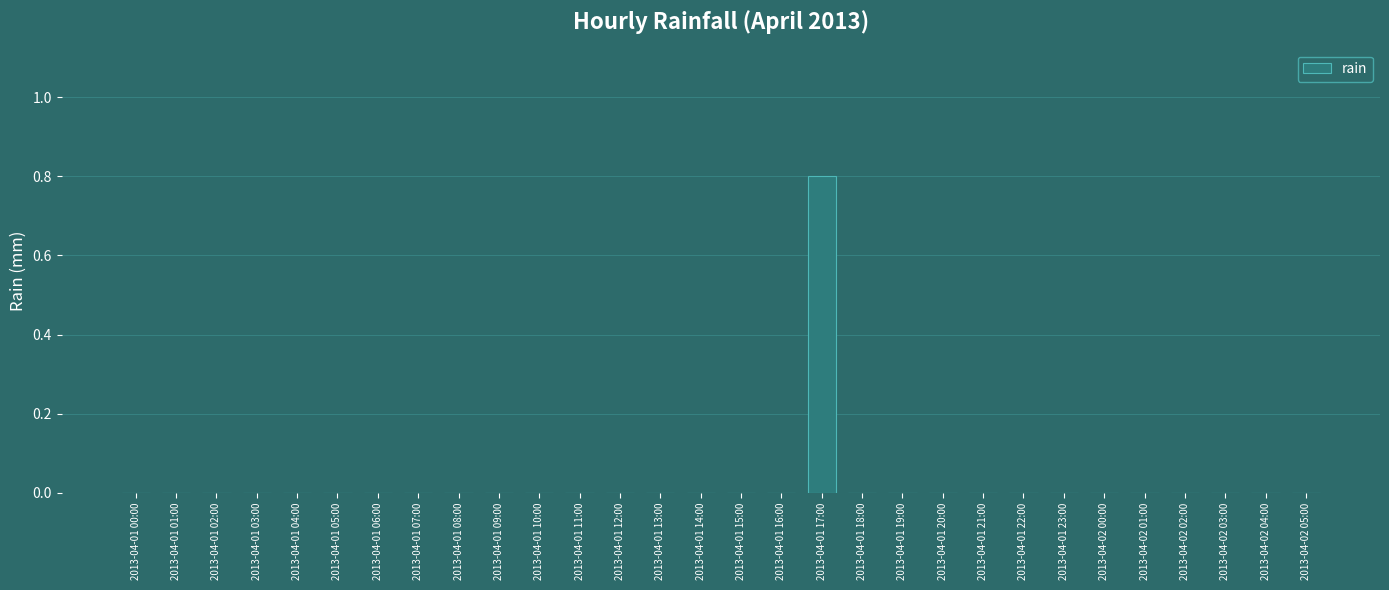

Count the number of categories in the chart.

30